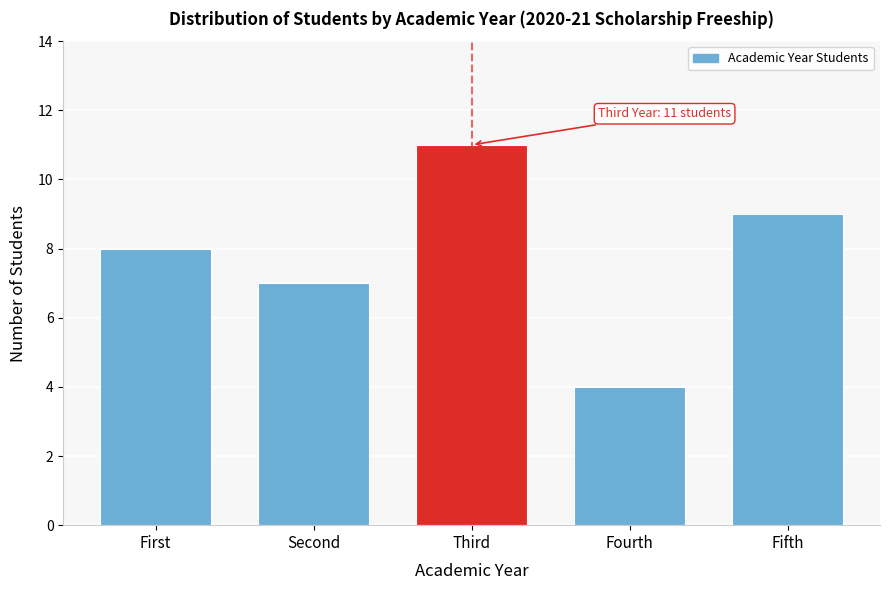

Reading right to left, extract all data points from this chart.

Fifth=9	Fourth=4	Third=11	Second=7	First=8